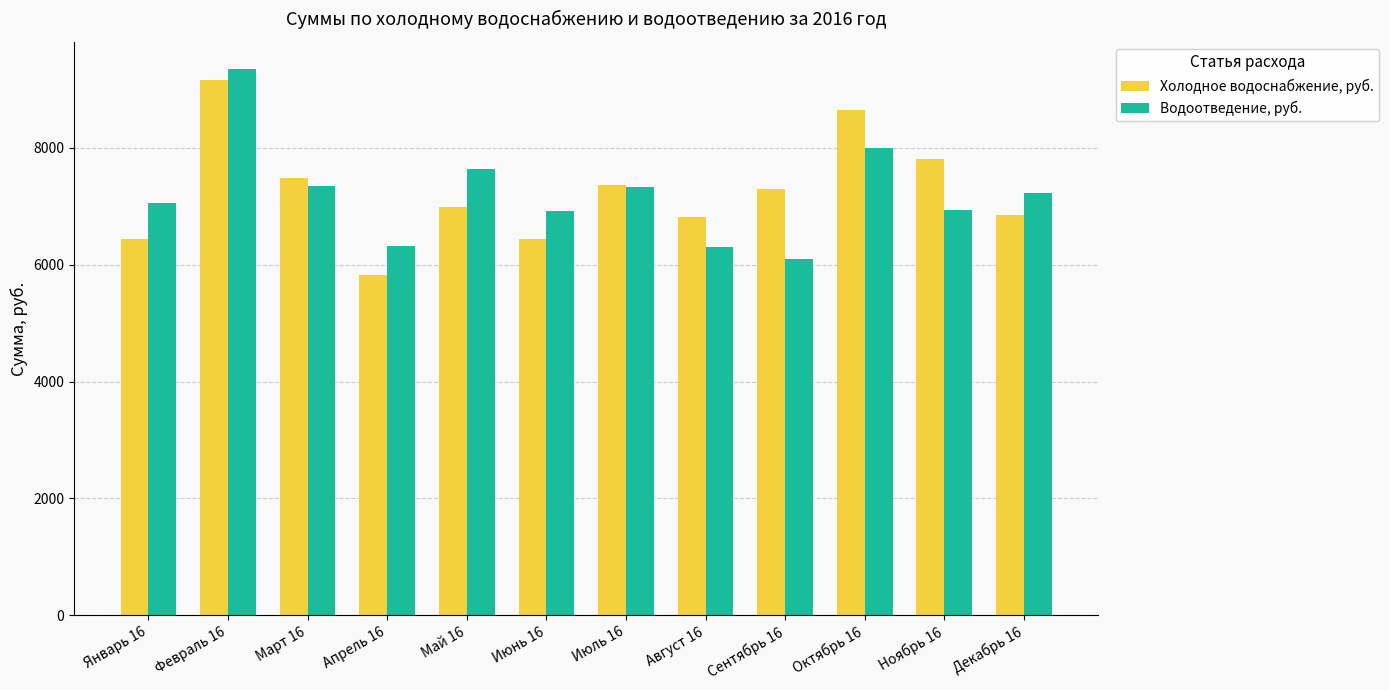

Which series has the widest spread of values?

Холодное водоснабжение, руб.